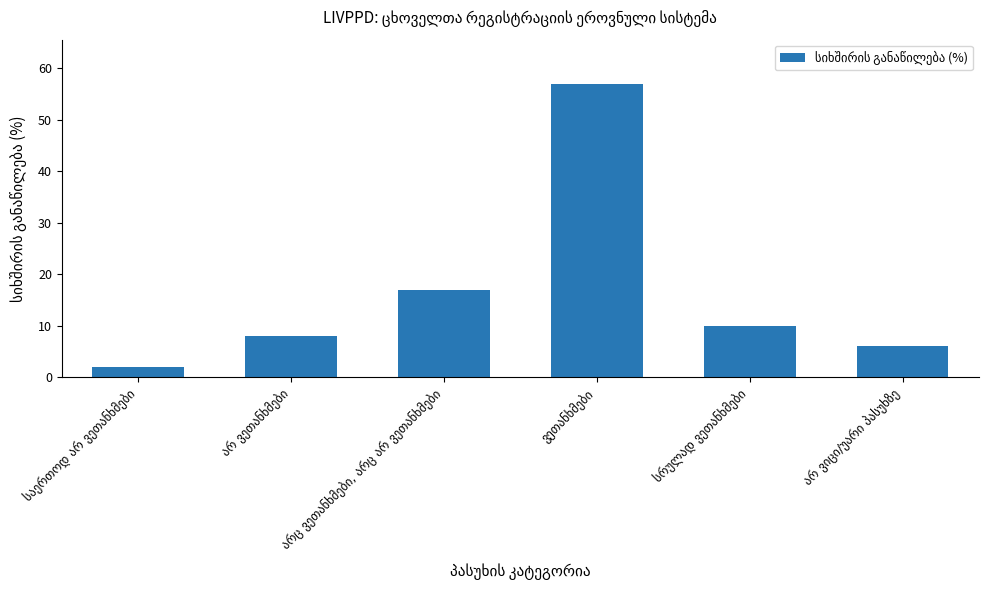

What is the smallest value displayed?

2